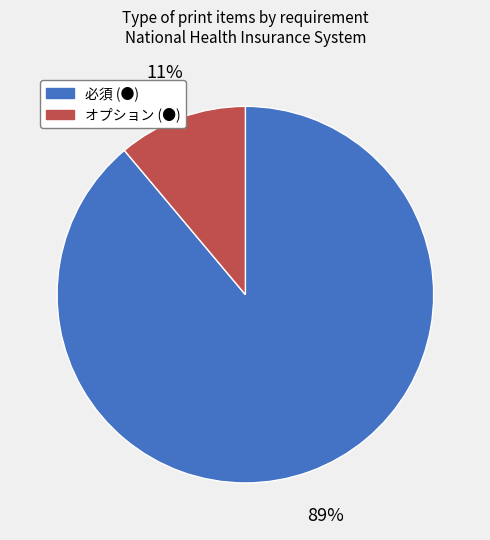

Which has a higher value, 必須 (●) or オプション (●)?

必須 (●)